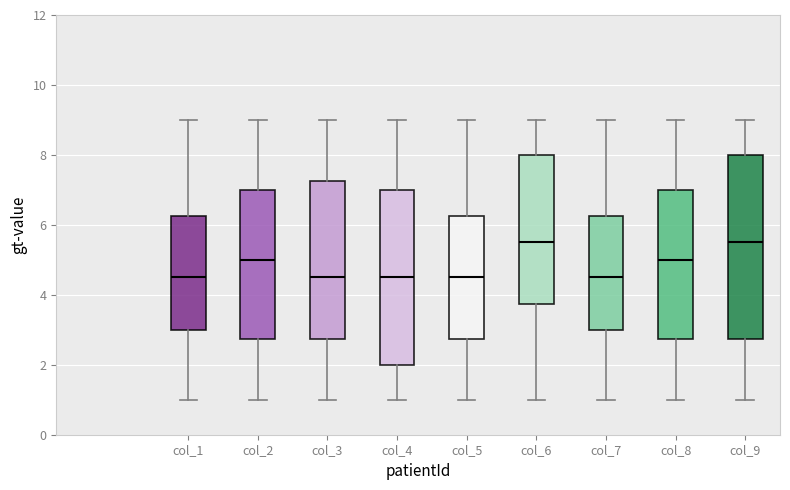

Reading left to right, read every box against the y-axis: the position of its median line, the range the box covers, and the ends of its whiskers. The values are not printed on the chart, so give them approximately, as read against the axis.

col_1: median 4.6, box 3.0 to 6.2, whiskers 1.0 to 9.0
col_2: median 5.0, box 2.8 to 7.0, whiskers 1.0 to 9.0
col_3: median 4.6, box 2.8 to 7.2, whiskers 1.0 to 9.0
col_4: median 4.6, box 2.0 to 7.0, whiskers 1.0 to 9.0
col_5: median 4.6, box 2.8 to 6.2, whiskers 1.0 to 9.0
col_6: median 5.6, box 3.8 to 8.0, whiskers 1.0 to 9.0
col_7: median 4.6, box 3.0 to 6.2, whiskers 1.0 to 9.0
col_8: median 5.0, box 2.8 to 7.0, whiskers 1.0 to 9.0
col_9: median 5.6, box 2.8 to 8.0, whiskers 1.0 to 9.0